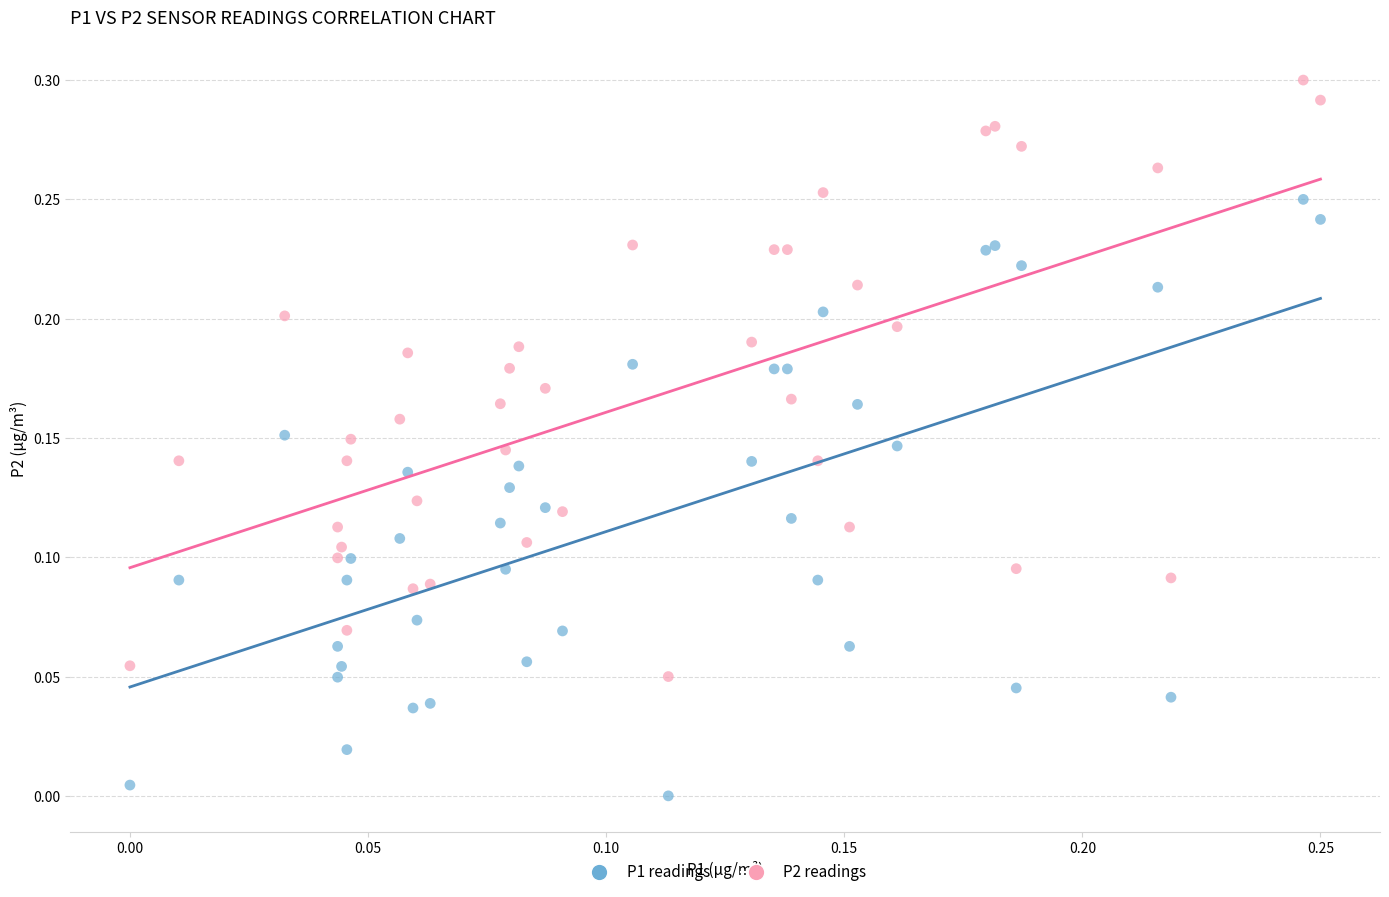

Which series contains the highest Y value?

P2 readings